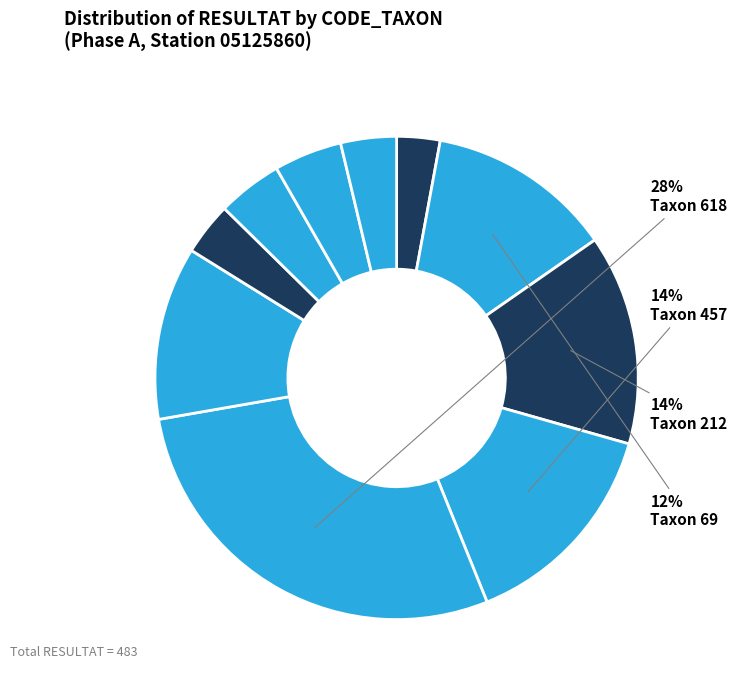

How many segments does this pie chart have?

10